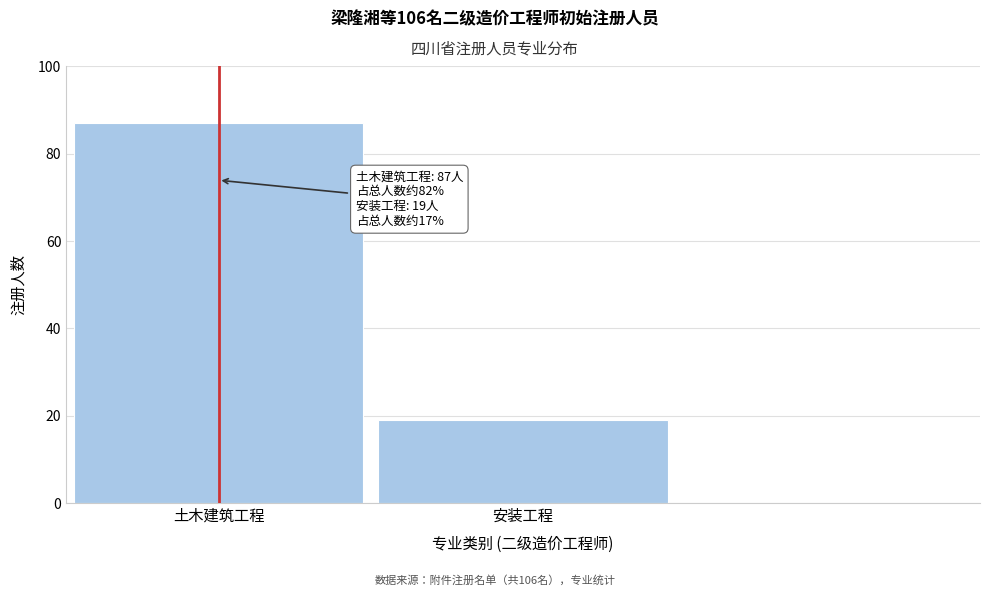

Reading right to left, what are all the values shown in this chart?

安装工程=19	土木建筑工程=87